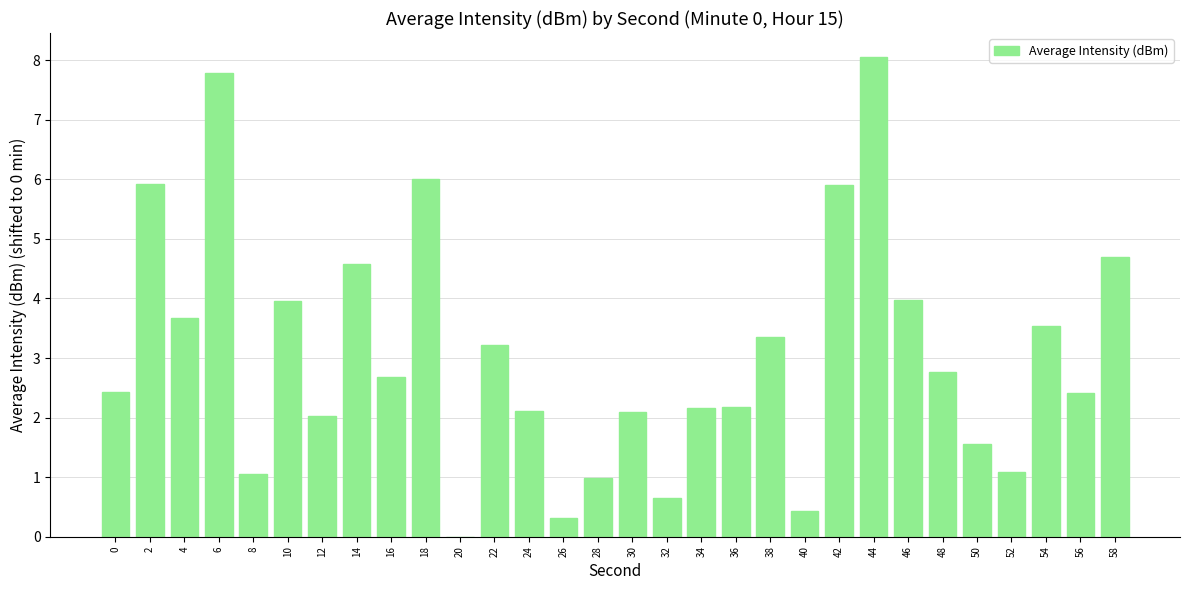

Reading left to right, list all the values displayed in this chart.

0=2.4	2=5.9	4=3.7	6=7.8	8=1.1	10=4.0	12=2.0	14=4.6	16=2.7	18=6.0	20=0.0	22=3.2	24=2.1	26=0.3	28=1.0	30=2.1	32=0.6	34=2.2	36=2.2	38=3.4	40=0.4	42=5.9	44=8.1	46=4.0	48=2.8	50=1.6	52=1.1	54=3.5	56=2.4	58=4.7